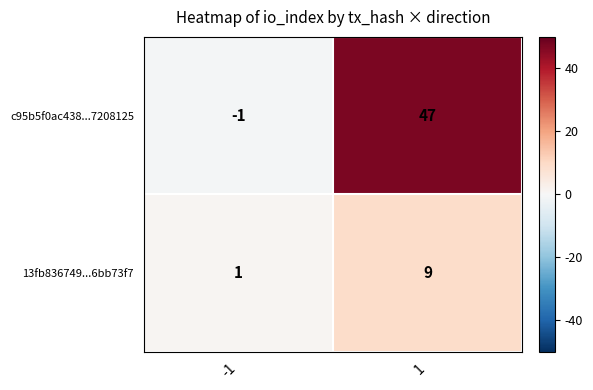

Reading left to right, what are all the values shown in this chart?

c95b5f0ac438...7208125: -1	47
13fb836749...6bb73f7: 1	9